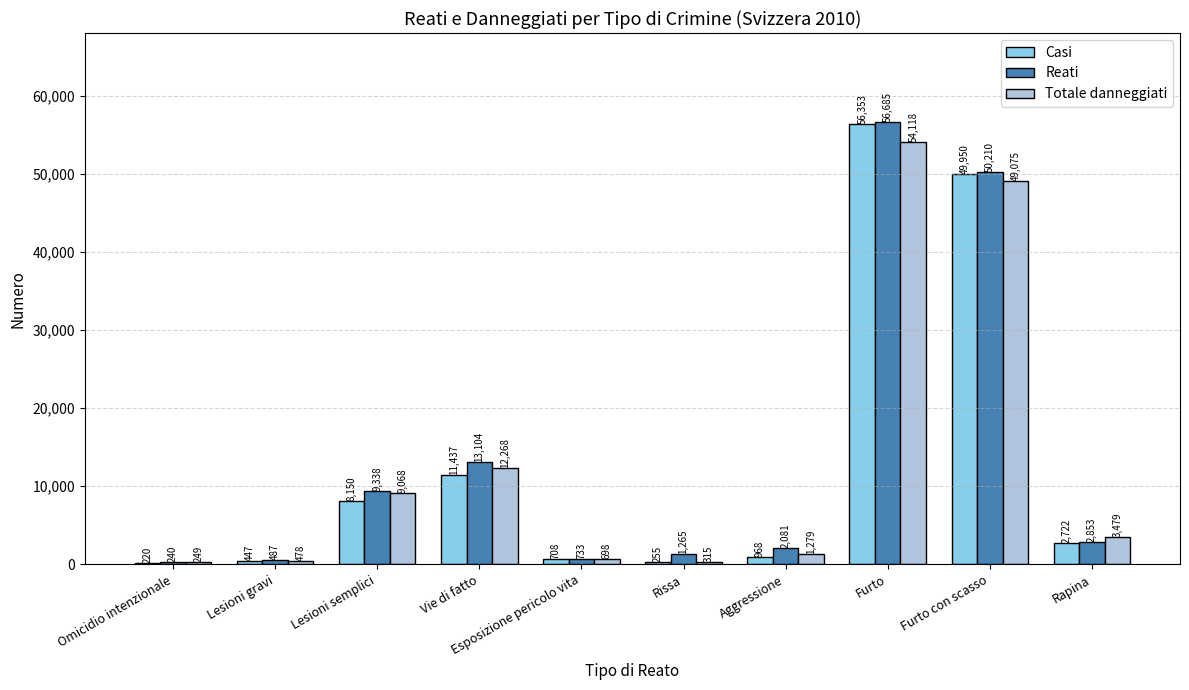

Is the value of Totale danneggiati at Furto greater than the value of Casi at Omicidio intenzionale?

Yes